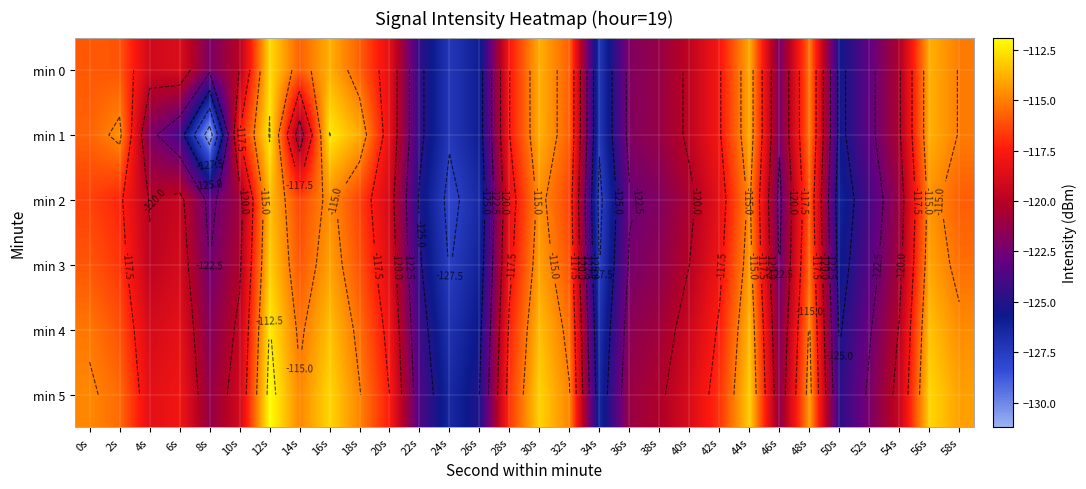

What is the maximum value for min 3?

-113.1